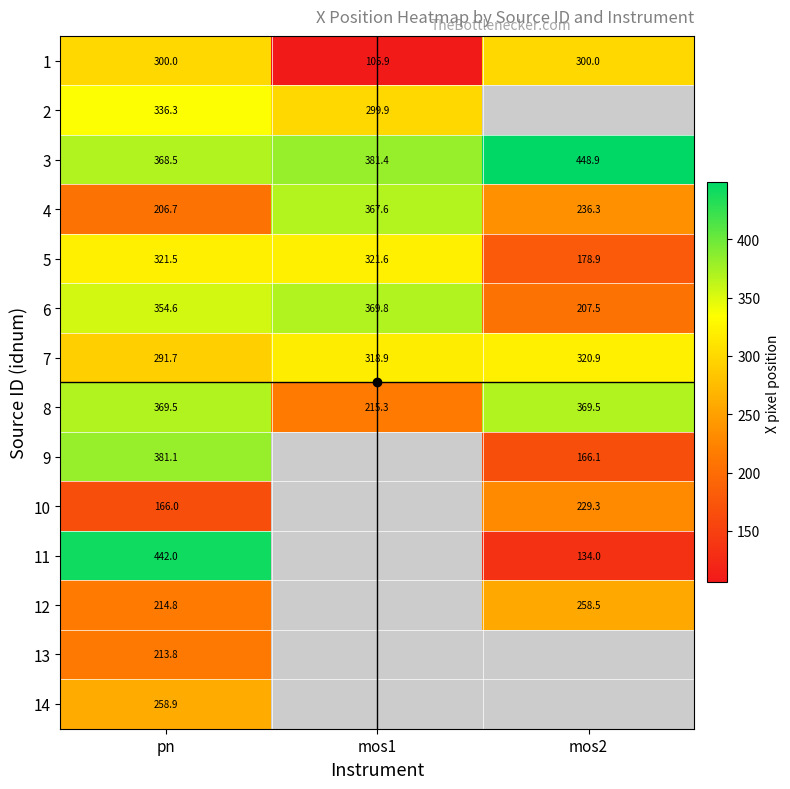

At which label does 4 reach its minimum?

pn